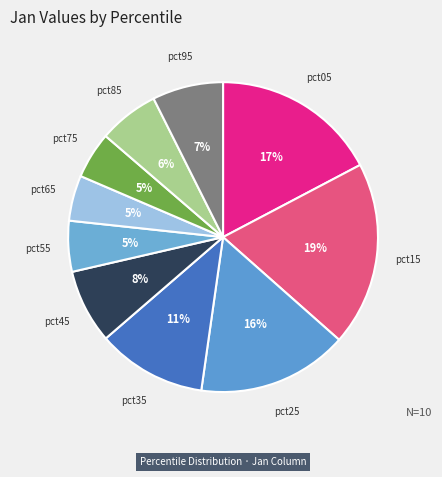

Rank the categories by value from highest to lowest.

pct15, pct05, pct25, pct35, pct45, pct95, pct85, pct55, pct75, pct65